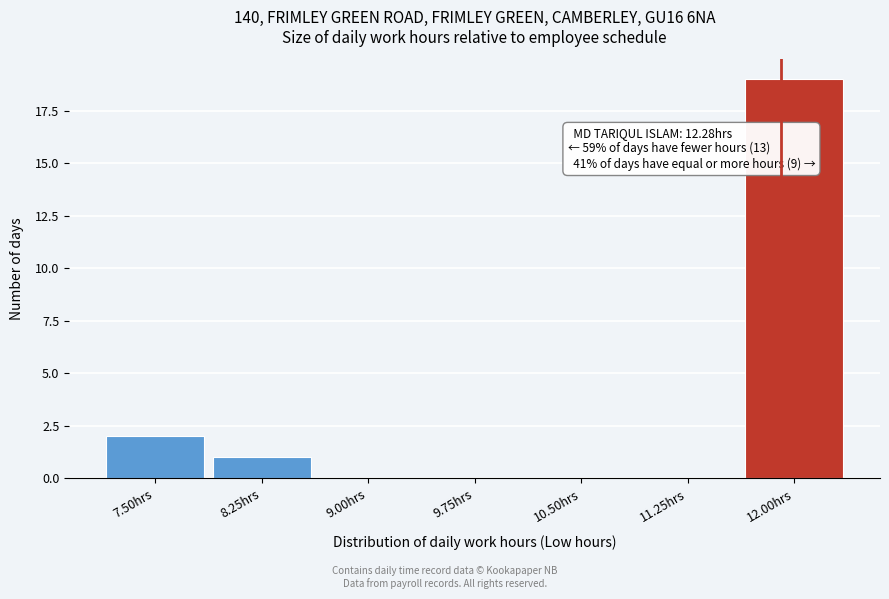

Reading left to right, transcribe all the data shown in this chart.

7.50hrs=2	8.25hrs=1	9.00hrs=0	9.75hrs=0	10.50hrs=0	11.25hrs=0	12.00hrs=19